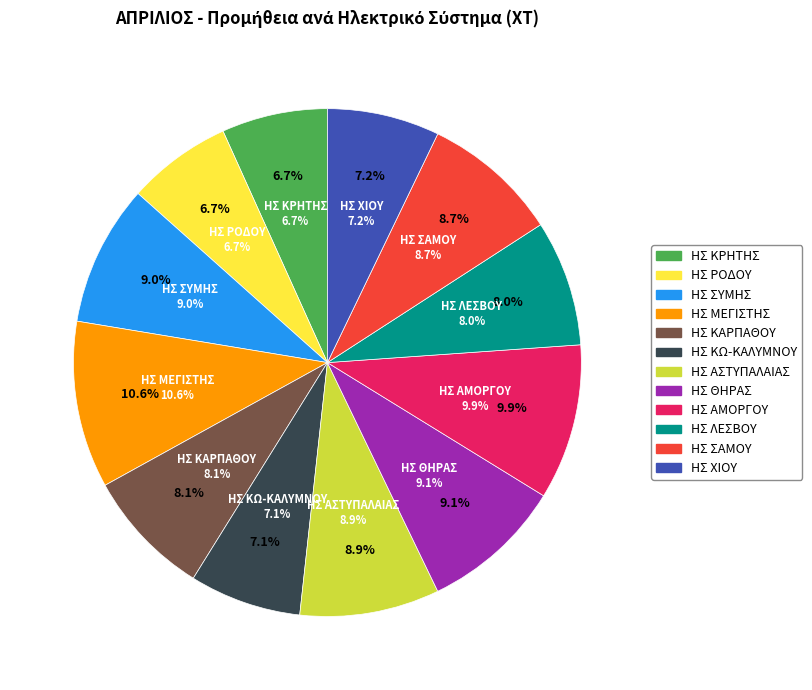

What is the smallest slice in the pie chart?

ΗΣ ΡΟΔΟΥ